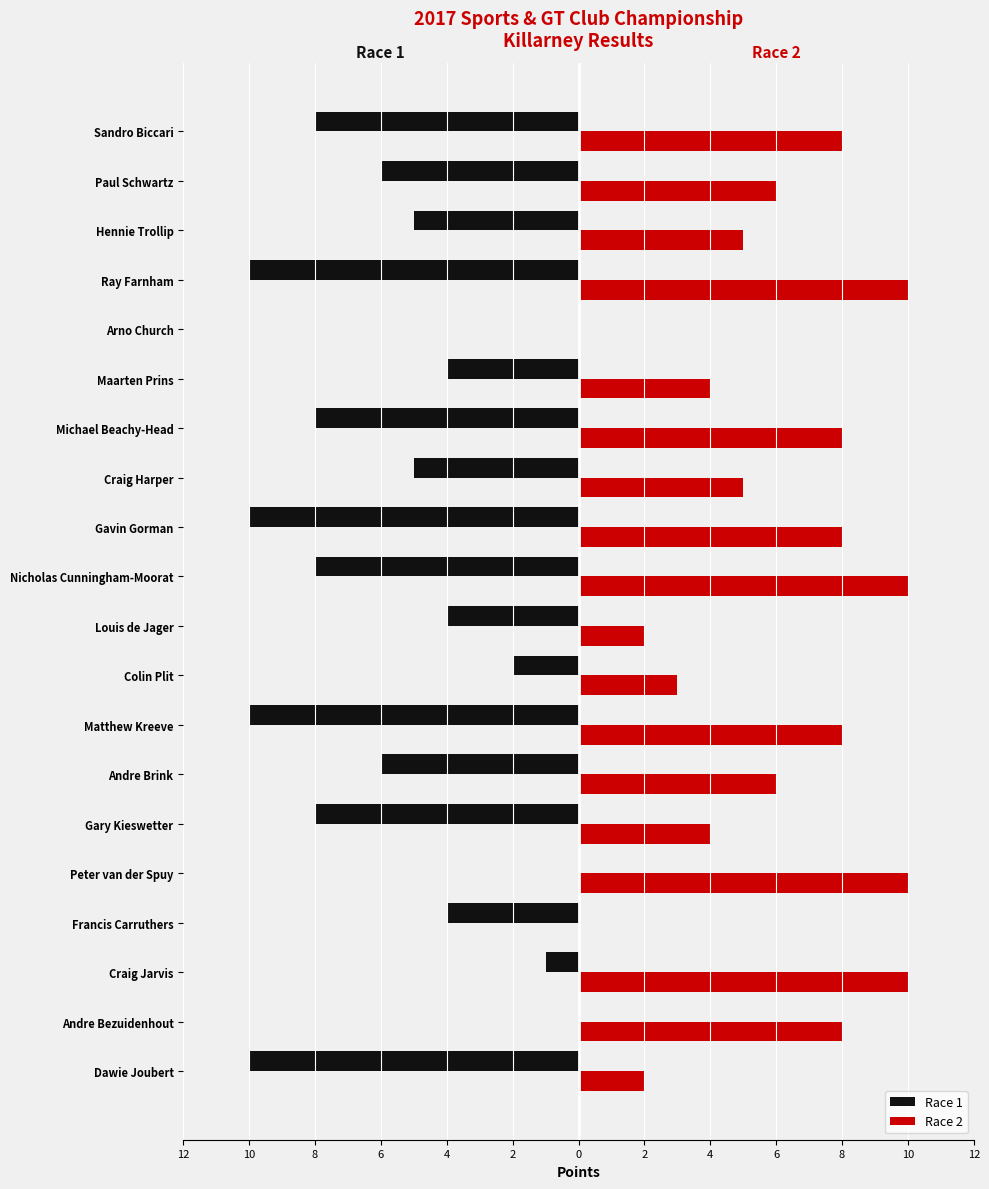

Which series has the largest range (max minus min)?

Race 1